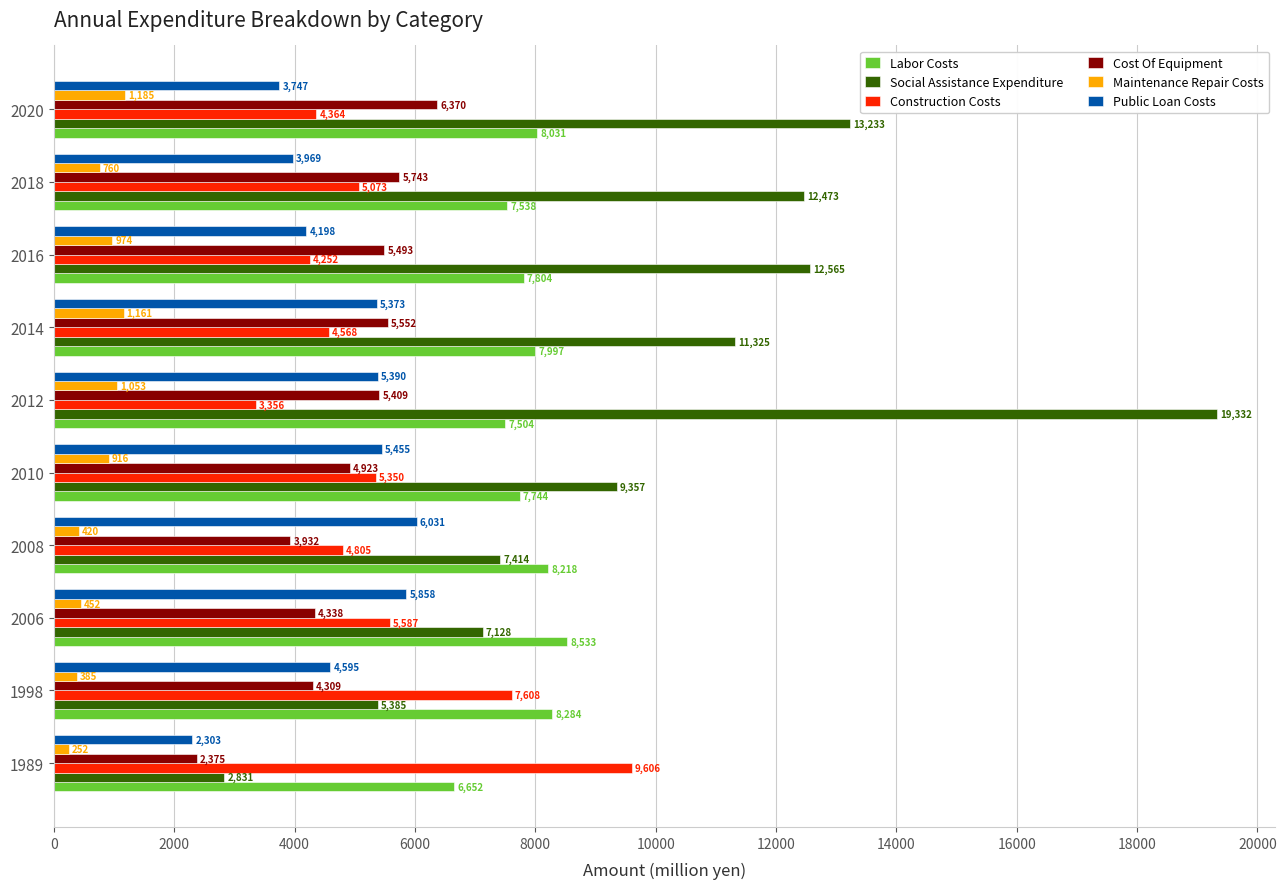

At 1998, list the series in order from smallest to largest.

Maintenance Repair Costs, Cost Of Equipment, Public Loan Costs, Social Assistance Expenditure, Construction Costs, Labor Costs